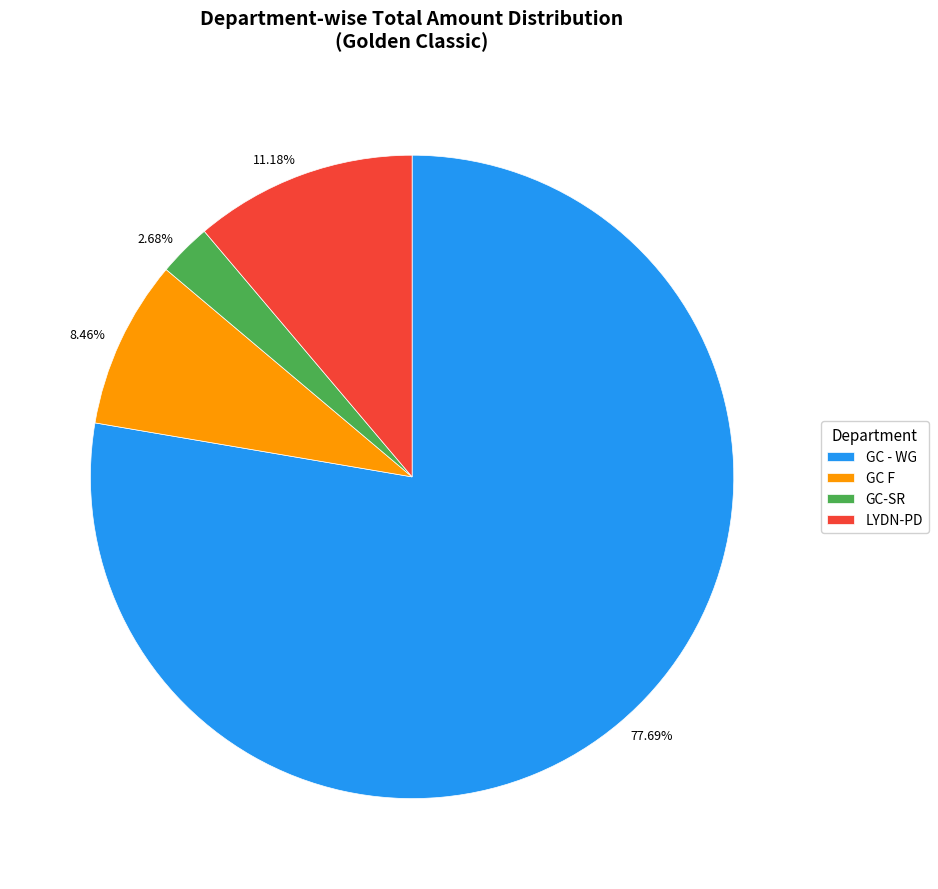

Between GC - WG and GC F, which is larger?

GC - WG